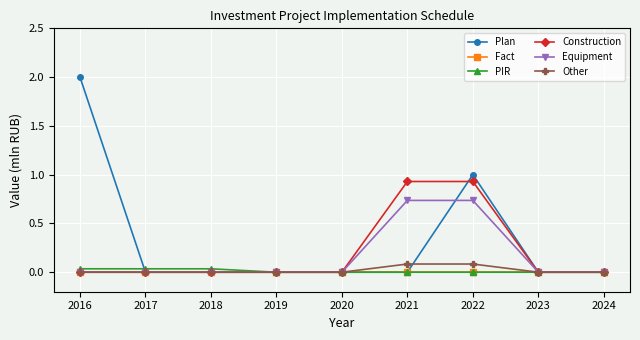

Between 2018 and 2022, which series saw the biggest shift?

Plan